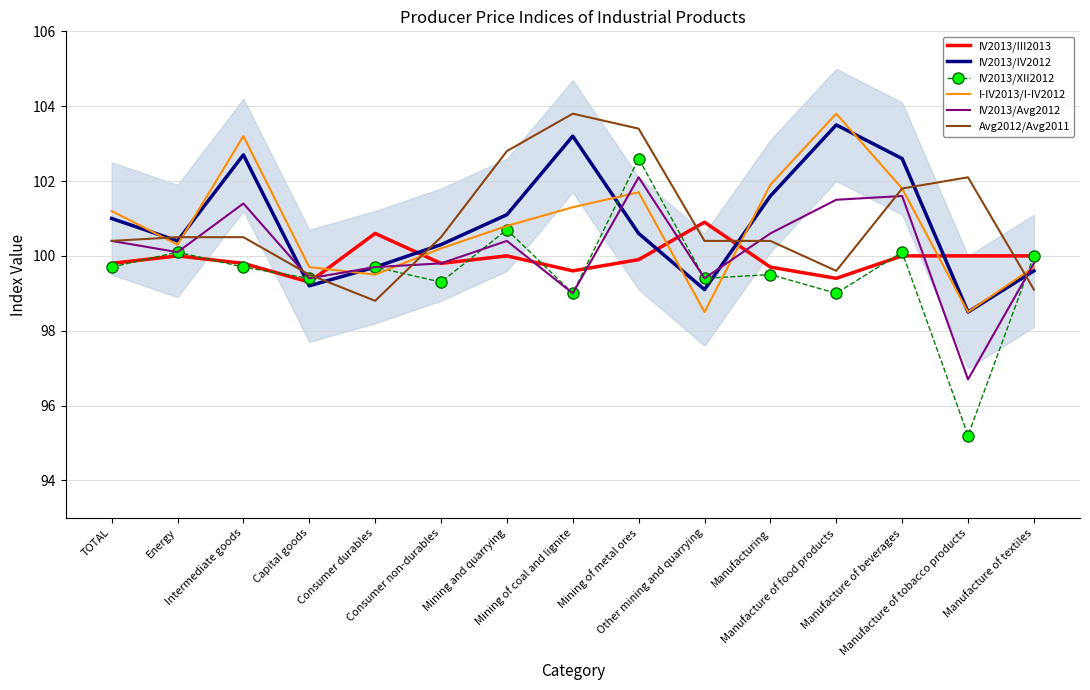

The IV2013/III2013 series shows 99.8 at Intermediate goods. True or false?

True